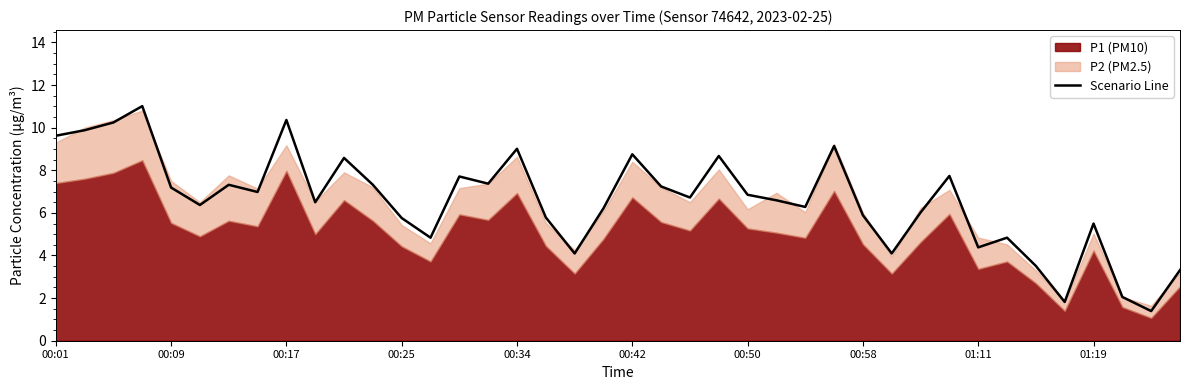

Is it true that Scenario Line equals 9.6 at 00:09?

False